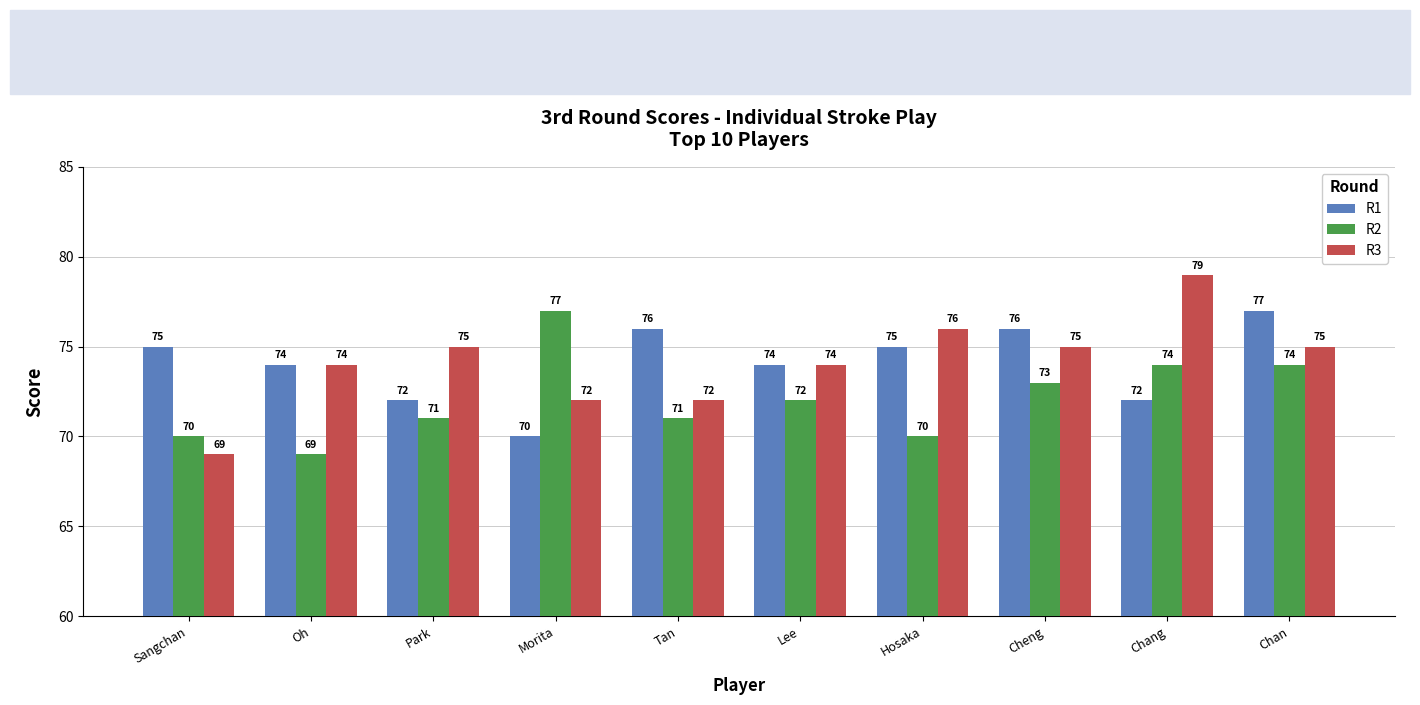

Rank the series at Tan from highest to lowest value.

R1, R3, R2